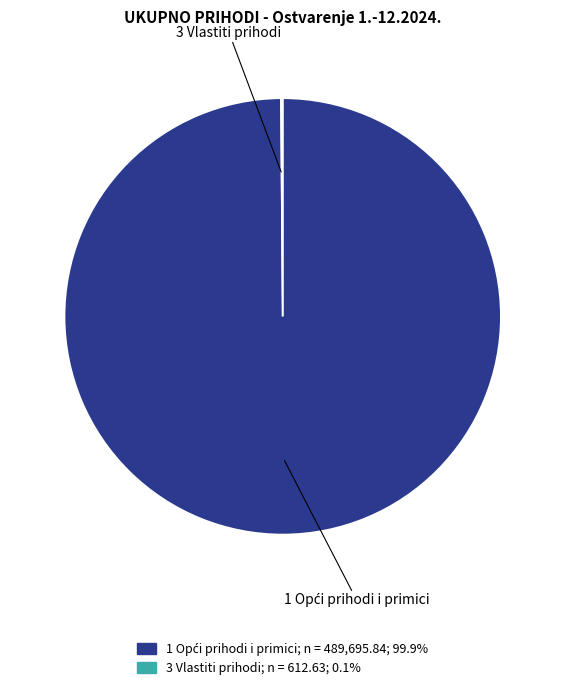

Is there any slice that represents more than half of the pie?

Yes